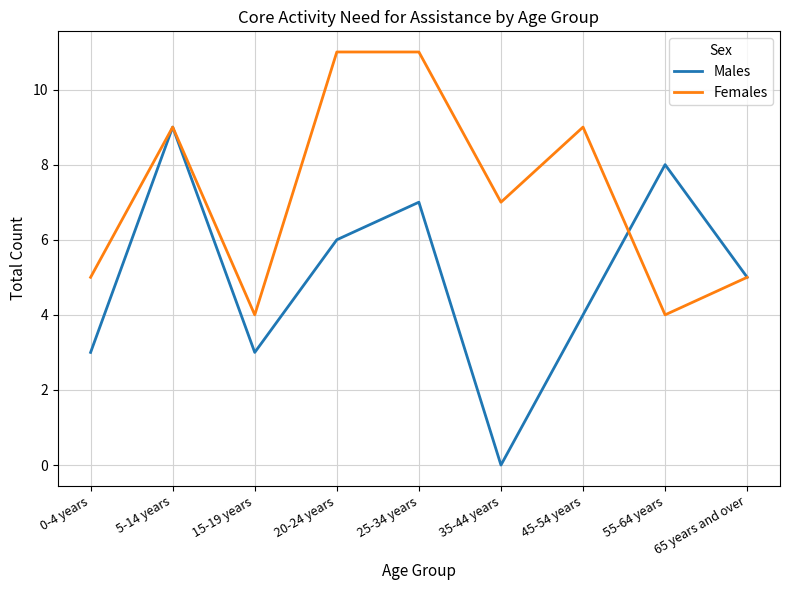

What are all the series names shown in the legend?

Males, Females